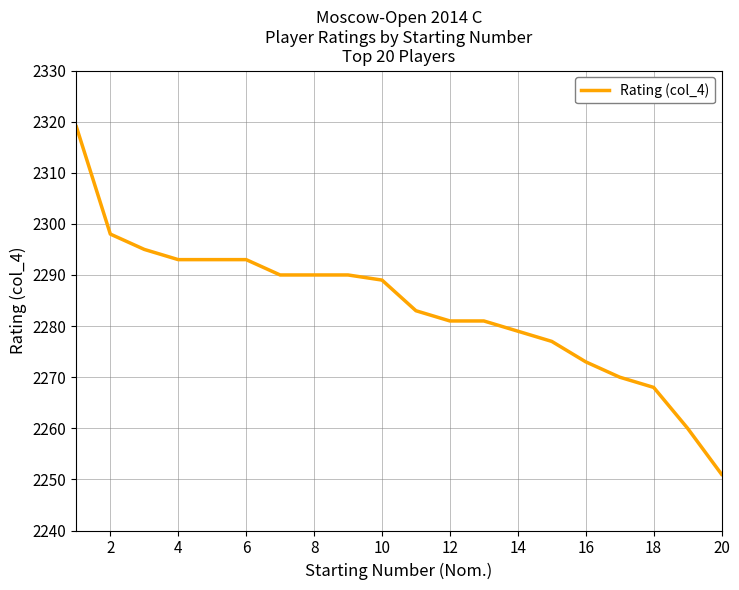

What is the difference between the maximum and second lowest values?

59